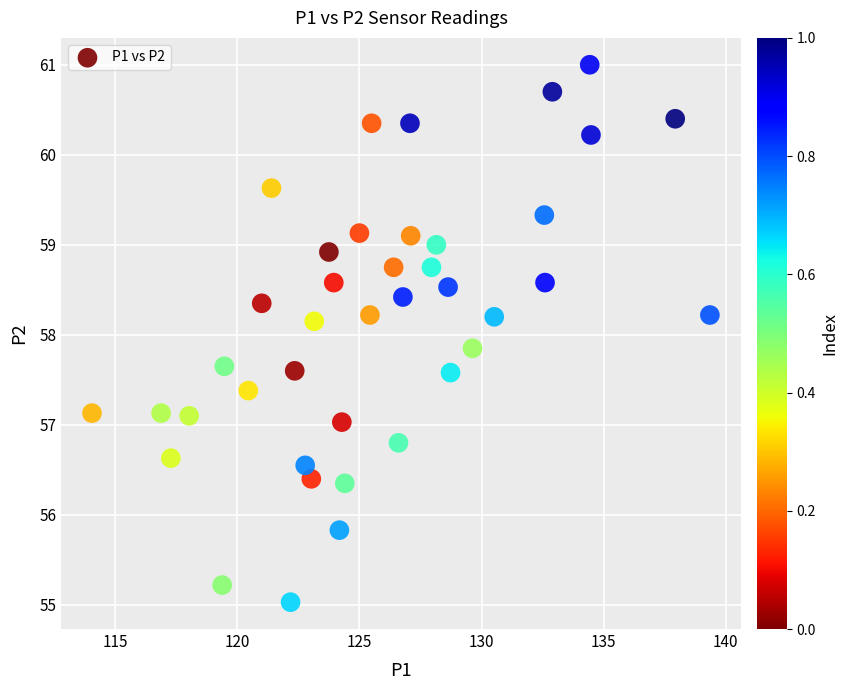

What is the range of X values (max minus min)?

25.3